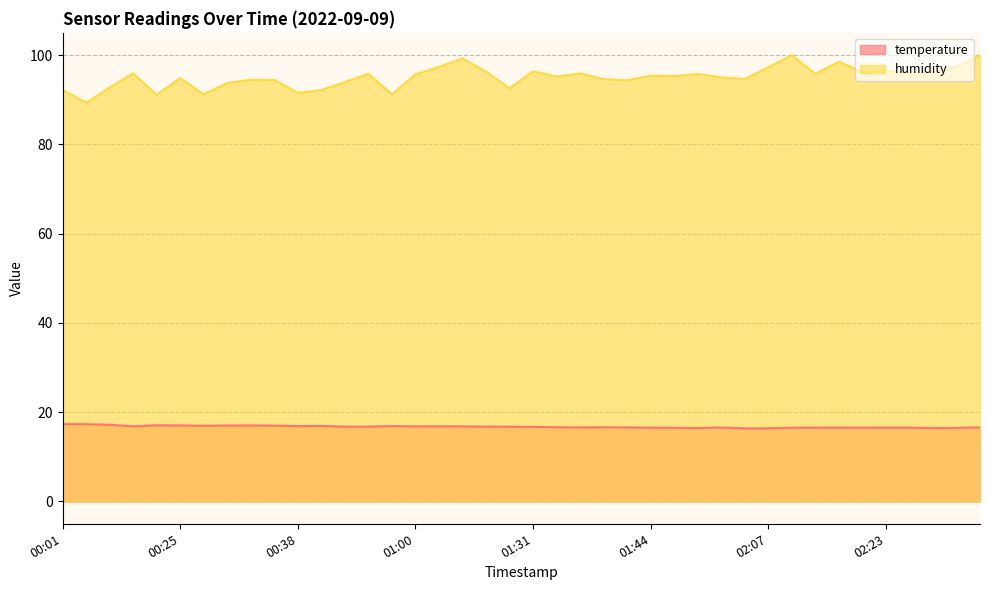

Reading right to left, extract all data points from this chart.

temperature: 02:34=16.6	02:31=16.5	02:28=16.4	02:26=16.5	02:23=16.5	02:21=16.5	02:18=16.5	02:13=16.5	02:10=16.5	02:07=16.4	01:54=16.4	01:51=16.6	01:49=16.5	01:46=16.5	01:44=16.5	01:41=16.6	01:39=16.6	01:36=16.6	01:34=16.6	01:31=16.7	01:28=16.8	01:26=16.8	01:17=16.8	01:09=16.9	01:00=16.8	00:57=16.9	00:55=16.8	00:49=16.8	00:43=16.9	00:38=16.9	00:35=17.0	00:33=17.0	00:30=17.0	00:28=17.0	00:25=17.0	00:22=17.1	00:17=16.8	00:14=17.2	00:04=17.3	00:01=17.3
humidity: 02:34=100.0	02:31=97.4	02:28=96.3	02:26=96.1	02:23=96.6	02:21=96.2	02:18=98.5	02:13=95.8	02:10=100.0	02:07=97.3	01:54=94.7	01:51=95.0	01:49=95.8	01:46=95.3	01:44=95.4	01:41=94.4	01:39=94.7	01:36=95.9	01:34=95.2	01:31=96.4	01:28=92.6	01:26=96.3	01:17=99.3	01:09=97.4	01:00=95.7	00:57=91.3	00:55=95.8	00:49=94.0	00:43=92.2	00:38=91.6	00:35=94.5	00:33=94.5	00:30=93.8	00:28=91.2	00:25=94.9	00:22=91.1	00:17=95.9	00:14=92.8	00:04=89.4	00:01=92.2